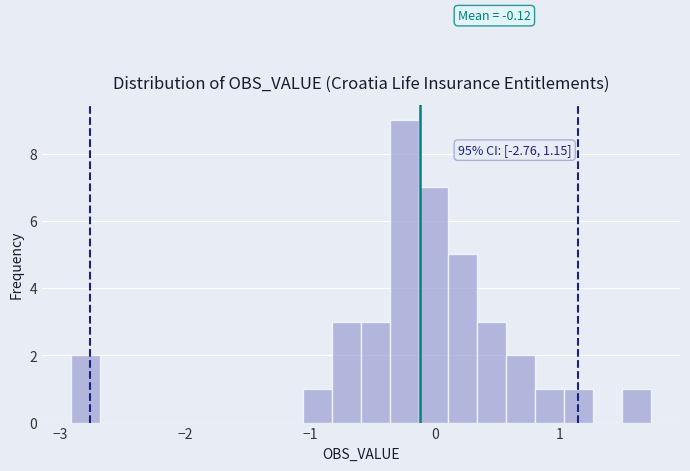

Read against the x-axis, roughly where is the centre of the tallest bar?

-0.2